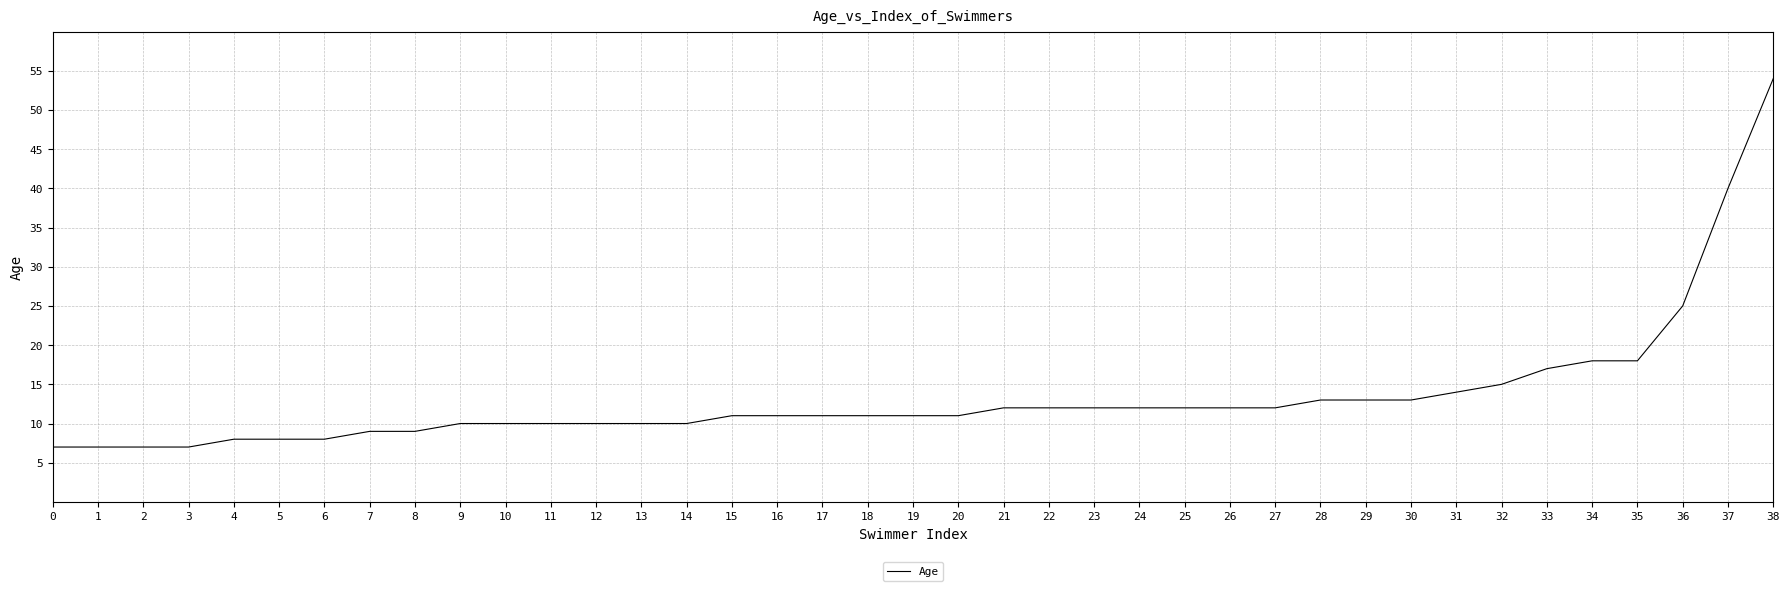

What is the difference between the maximum and minimum values?

47